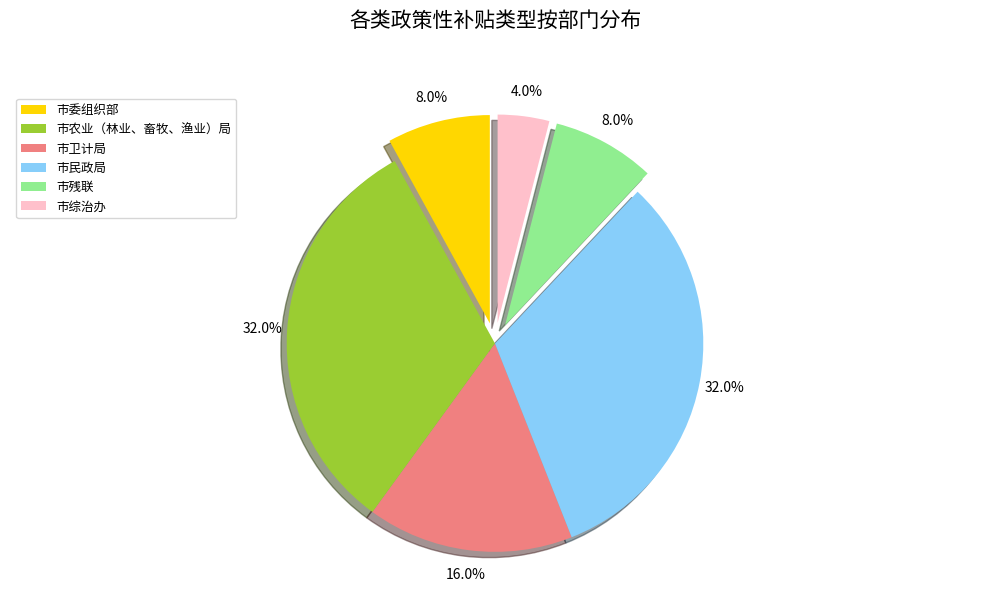

How many slices are in this pie chart?

6